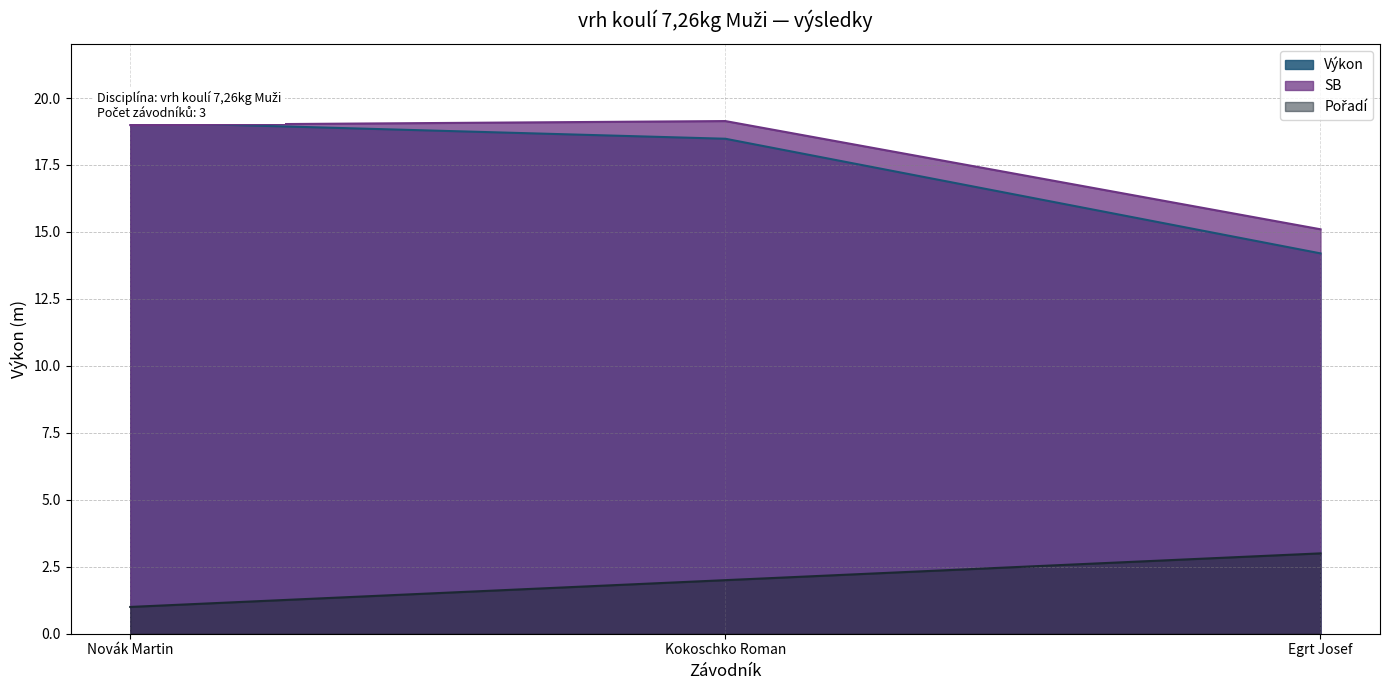

Reading left to right, what are all the values shown in this chart?

Výkon: Novák Martin=19.1	Kokoschko Roman=18.5	Egrt Josef=14.2
SB: Novák Martin=19.0	Kokoschko Roman=19.1	Egrt Josef=15.1
Pořadí: Novák Martin=1.0	Kokoschko Roman=2.0	Egrt Josef=3.0